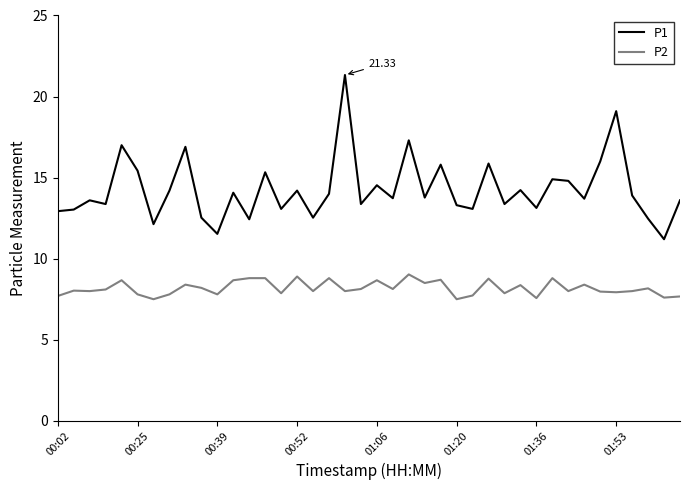

List the series in order of their overall mean, highest first.

P1, P2